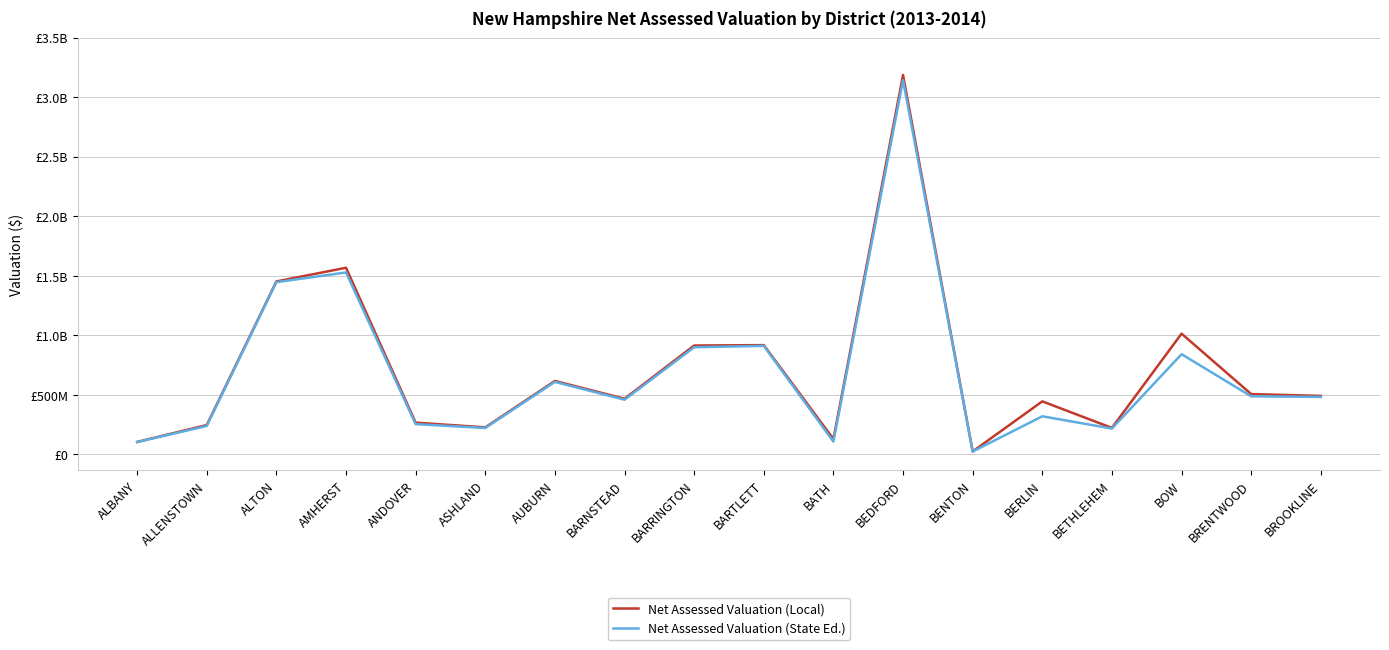

What are all the series names shown in the legend?

Net Assessed Valuation (Local), Net Assessed Valuation (State Ed.)